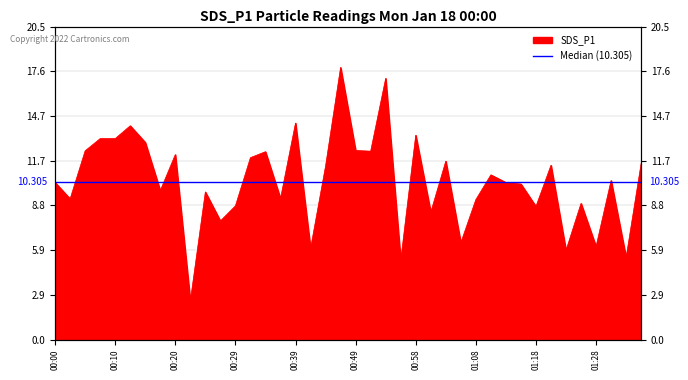

How many data points does each series have?

40